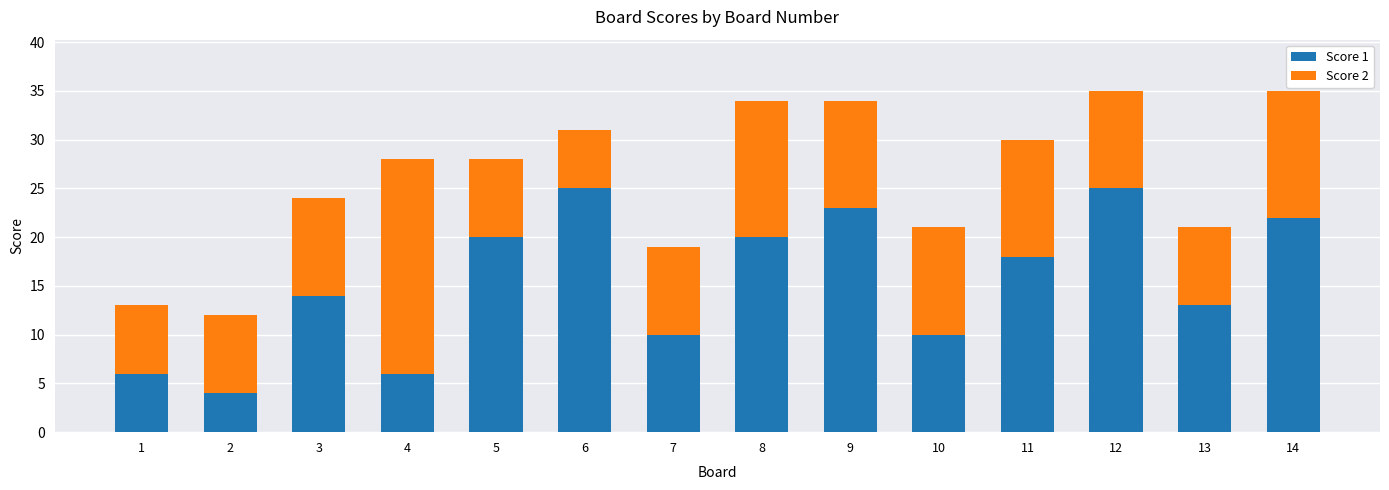

The Score 1 series shows 23 at 3. True or false?

False